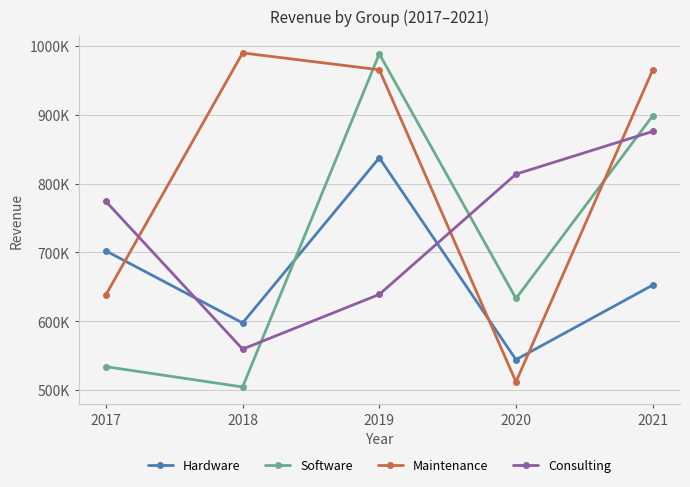

What is the maximum value shown in the chart?

989916